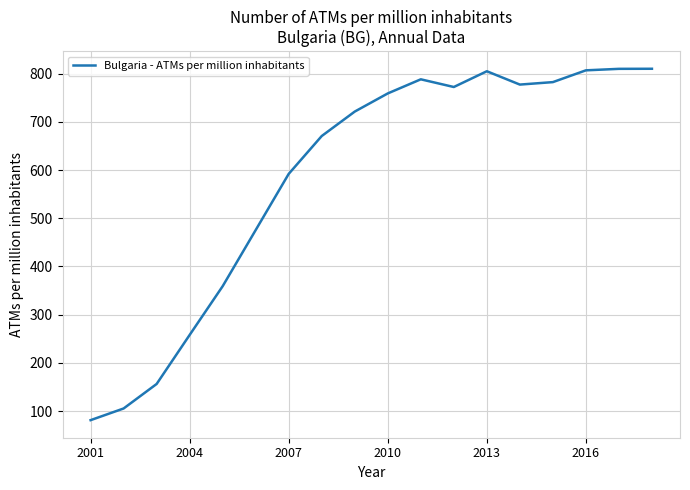

What is the smallest value displayed?

81.1